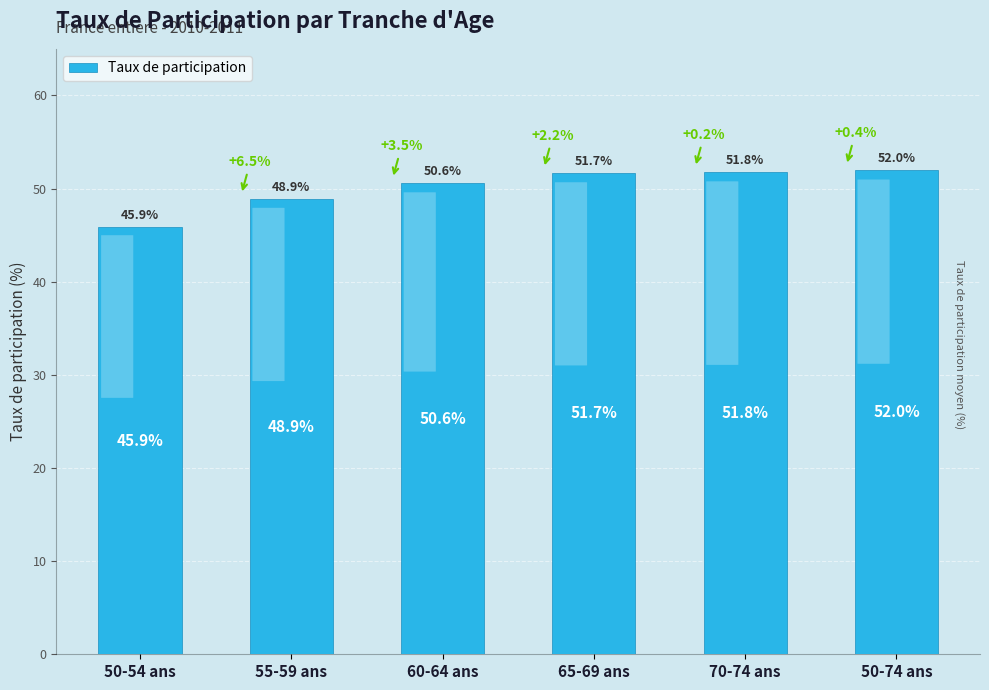

What is the maximum value shown in the chart?

52.0